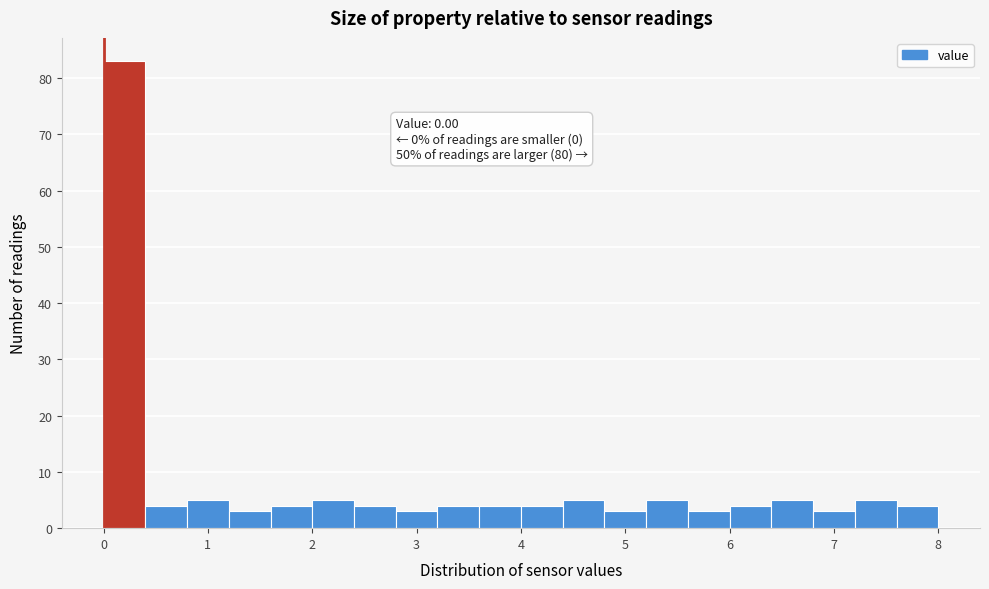

Which range on the x-axis has the tallest bar?

0.0 to 0.4